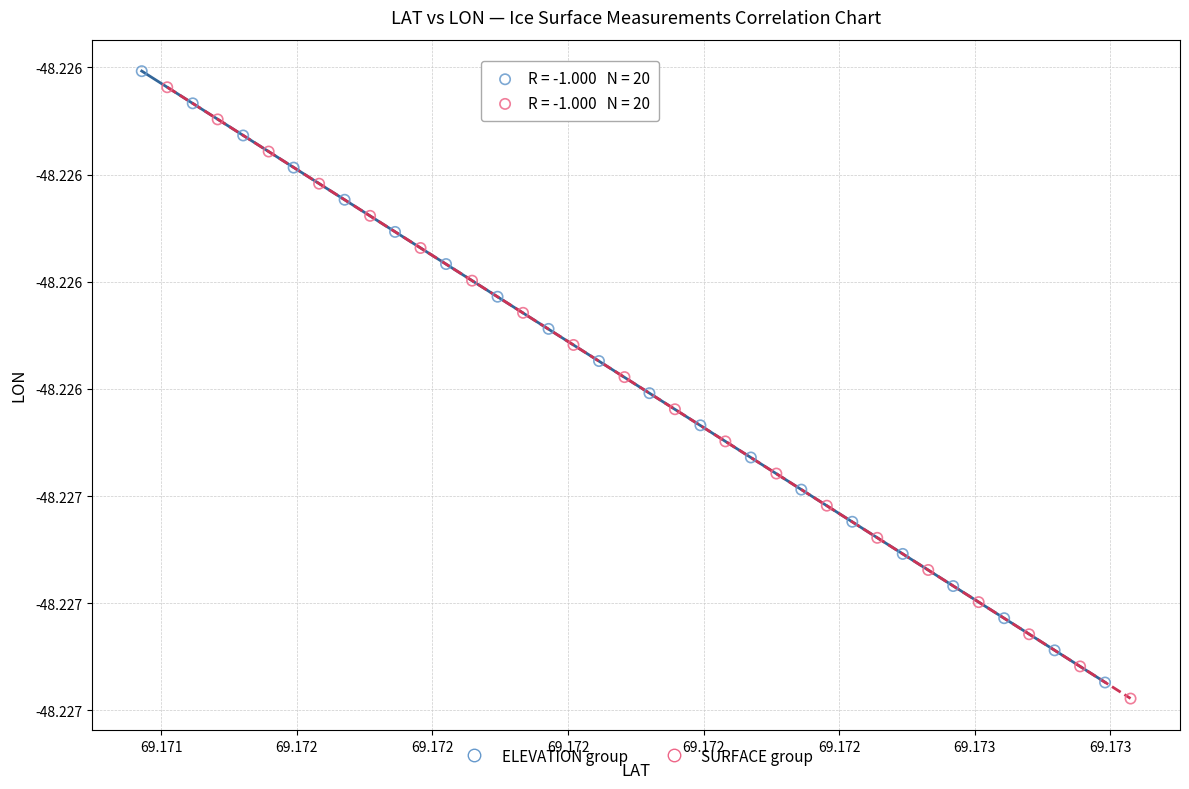

Which series reaches the maximum Y coordinate?

ELEVATION group